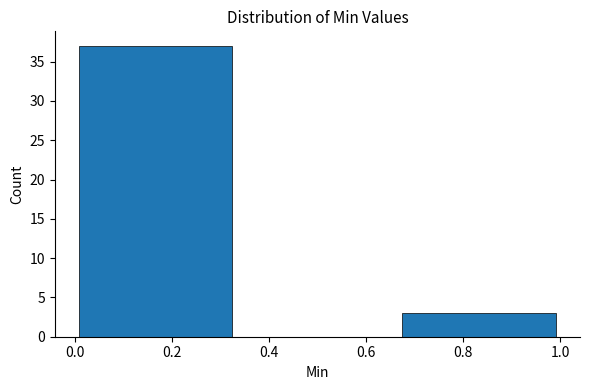

How tall is the bar that spans 0.66 to 1.00 on the x-axis? Neither the bar edges nor the heights are printed on the chart, so give them approximately, as read against the axes.

3